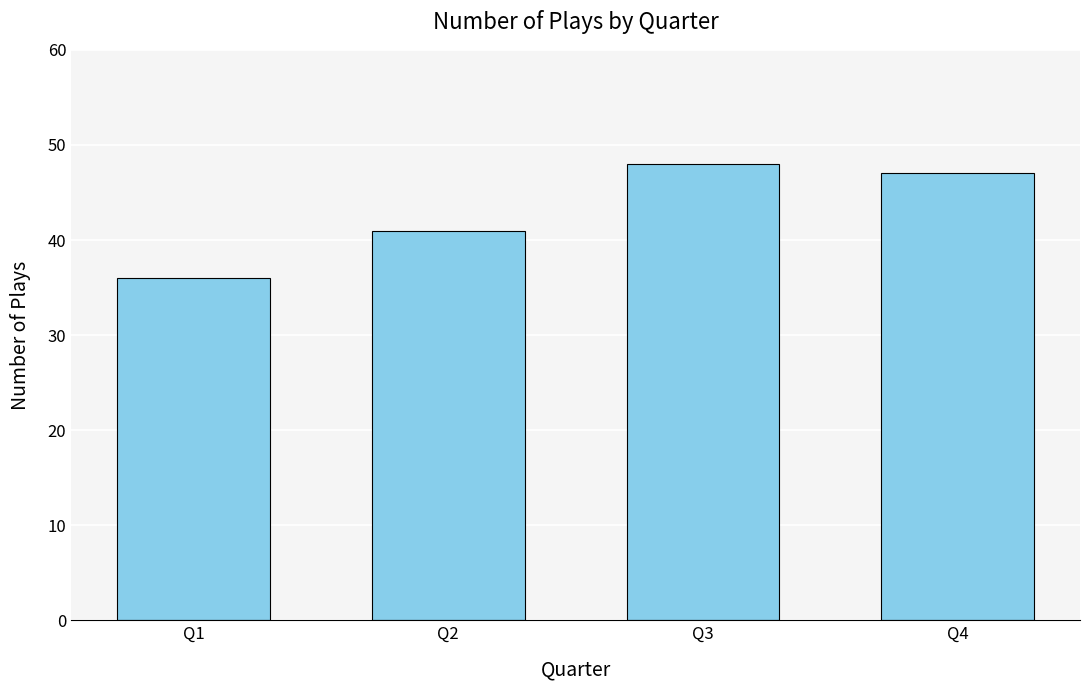

Reading left to right, list all the values displayed in this chart.

Q1=36	Q2=41	Q3=48	Q4=47